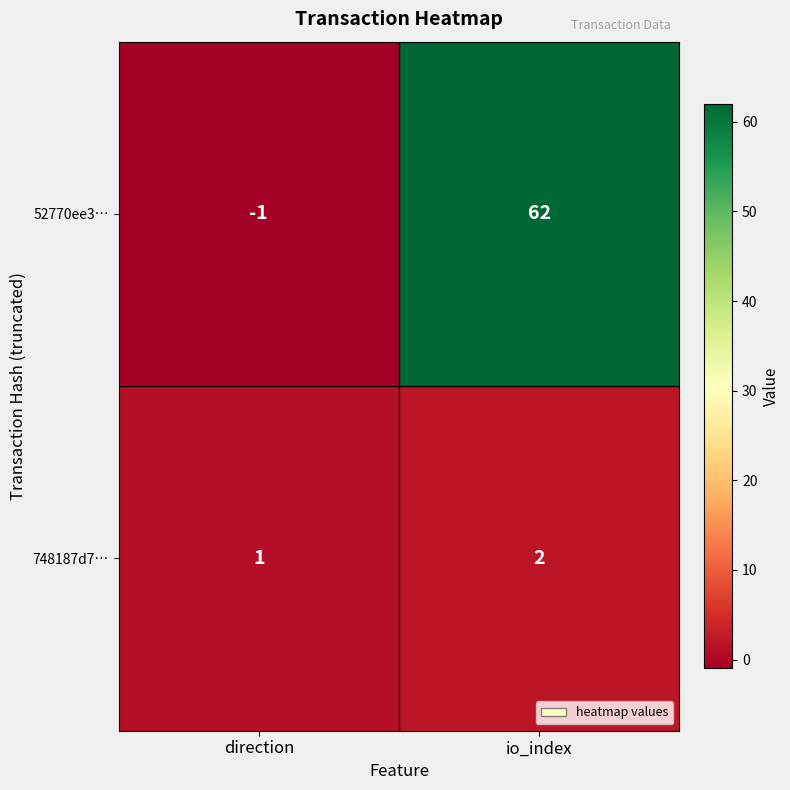

Which category has the lowest value in the 748187d7… series?

direction